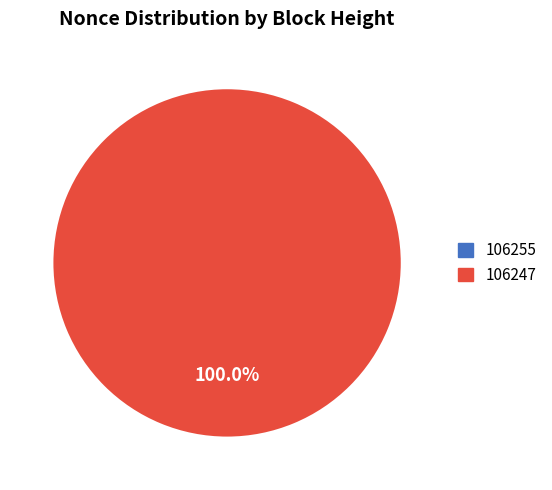

Count the number of slices in the pie.

2